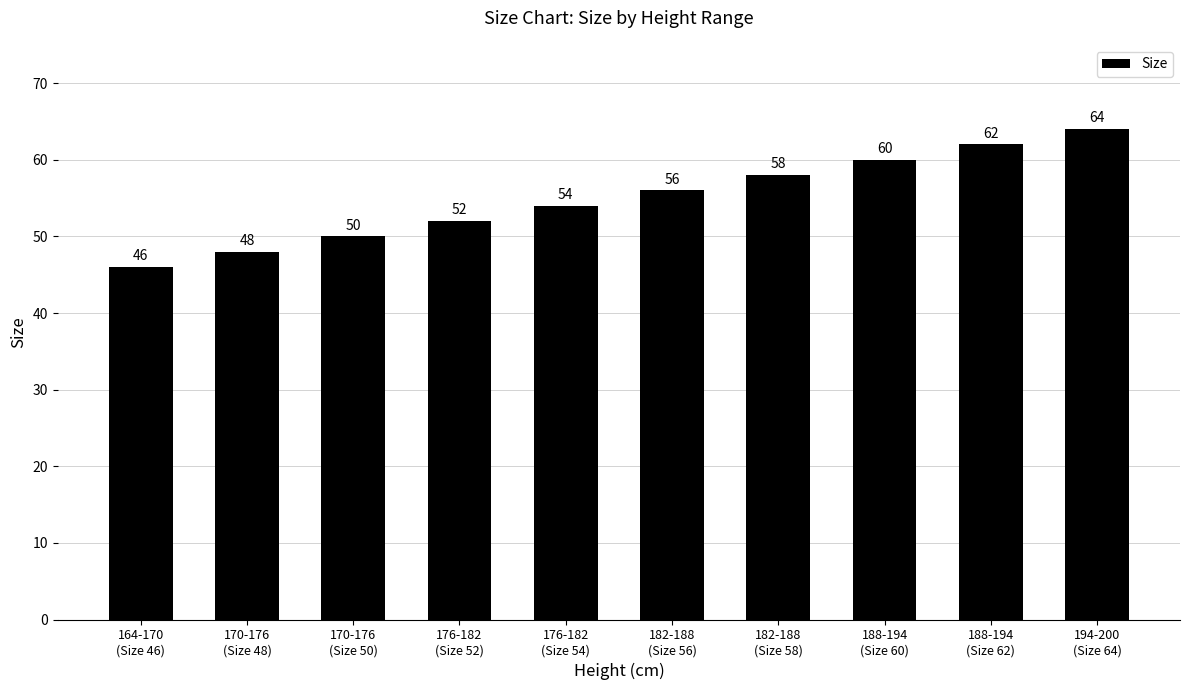

What is the greatest value displayed?

64